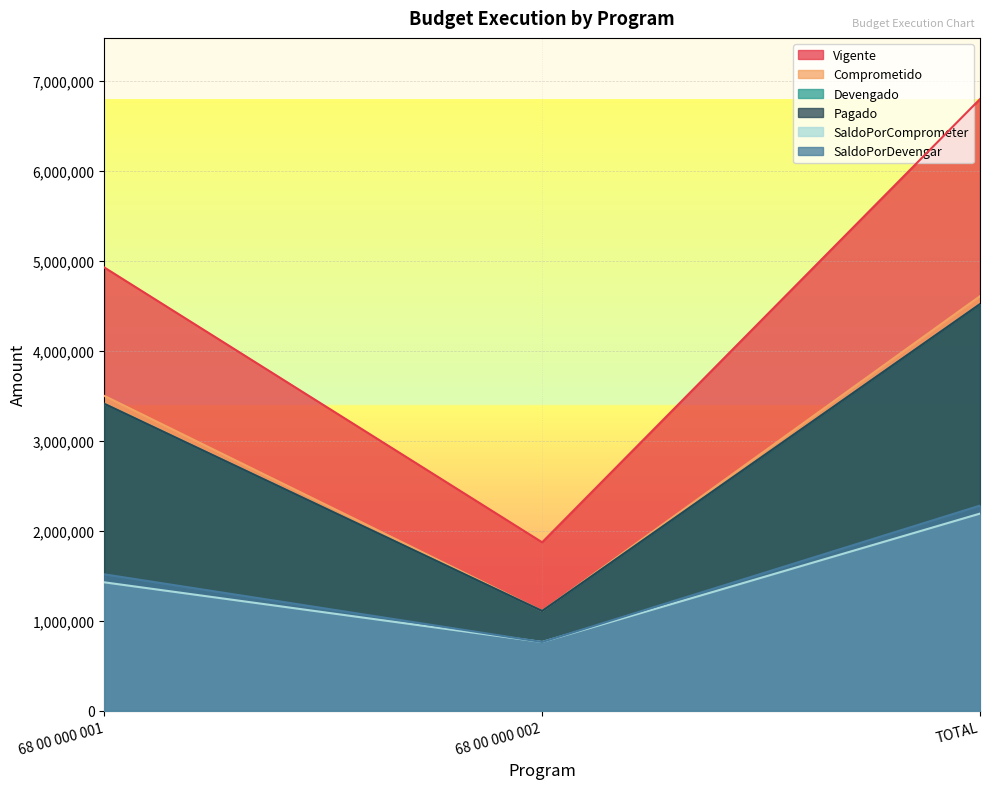

Is the value of SaldoPorDevengar at TOTAL greater than the value of Devengado at TOTAL?

No